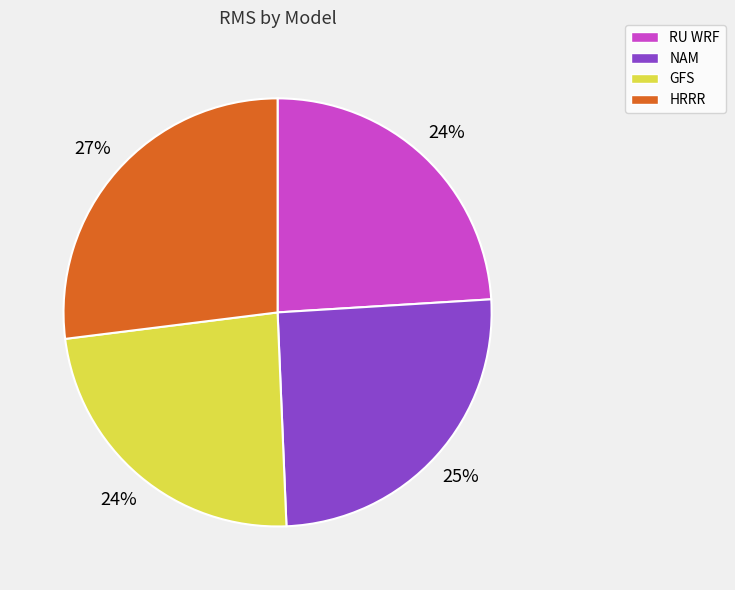

How many slices are in this pie chart?

4